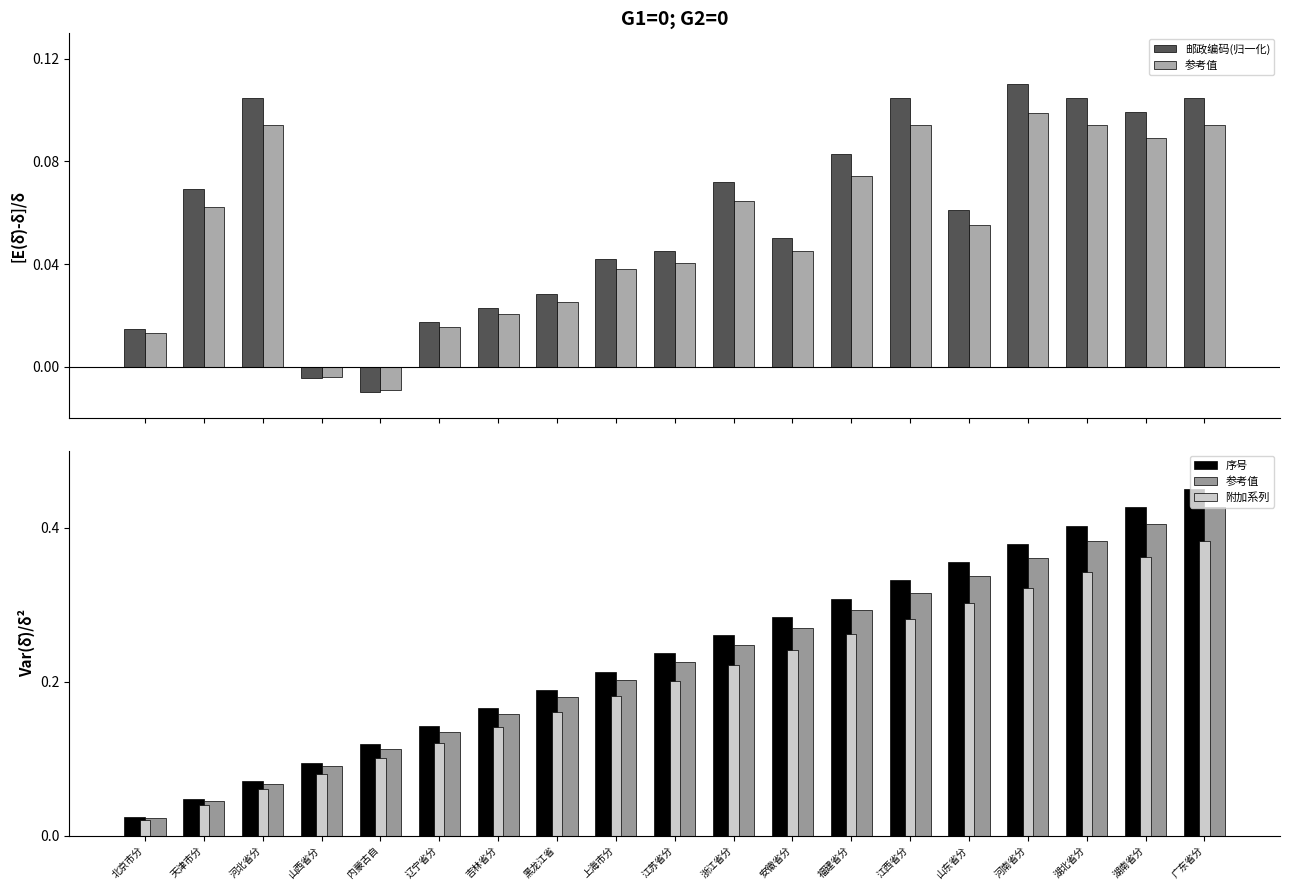

Which has a higher value, 天津市分 or 河南省分?

河南省分